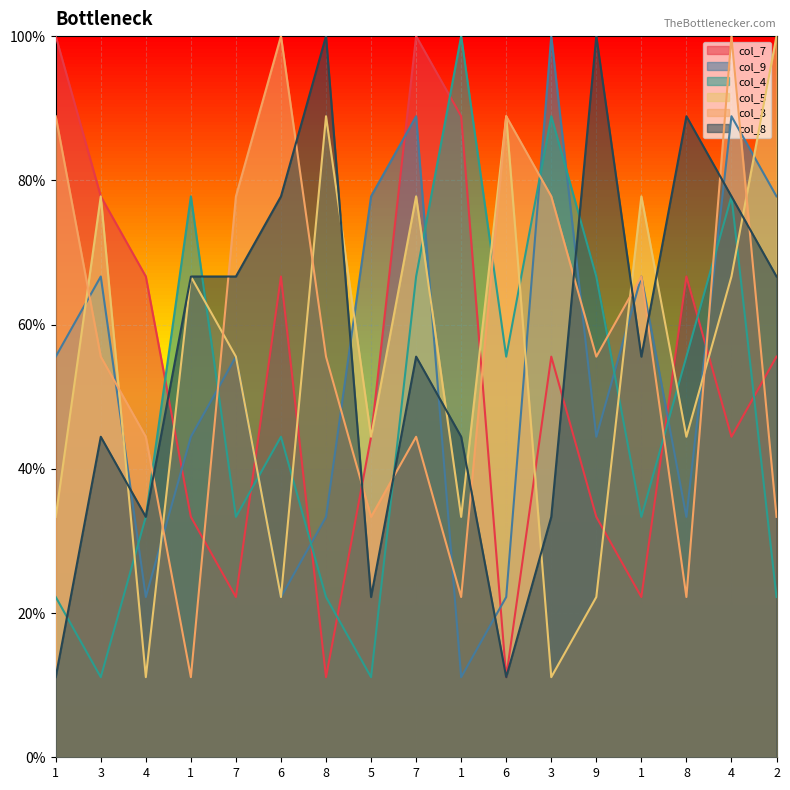

What is the sum of all col_4 values?

822.2